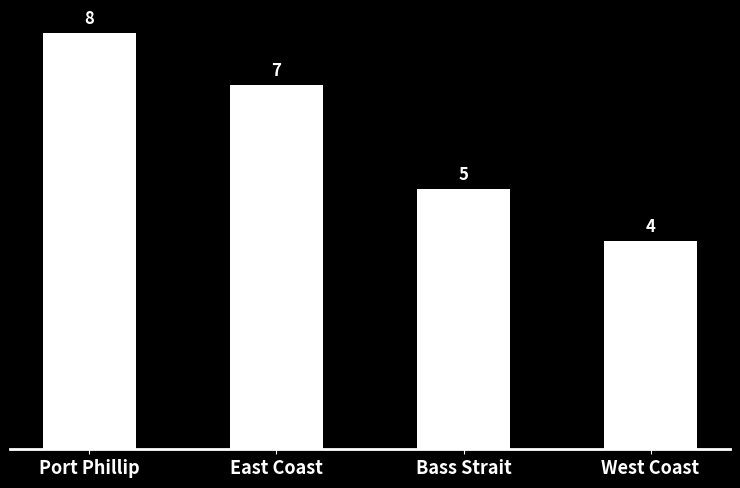

Count the number of categories in the chart.

4